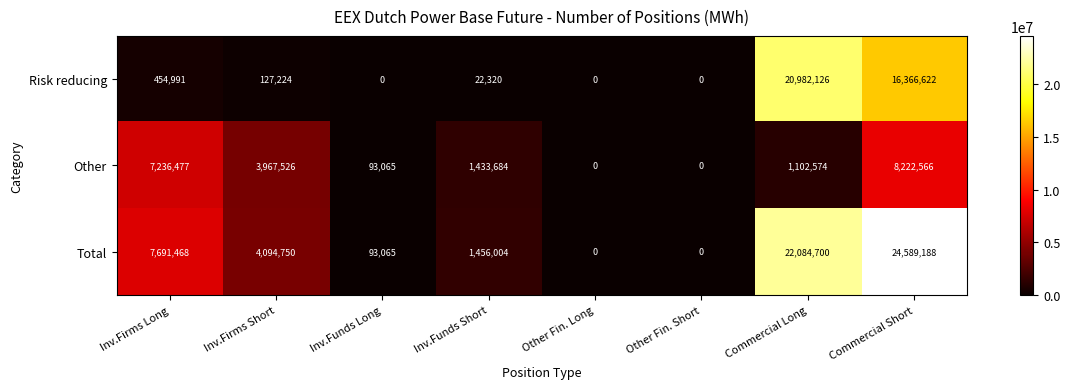

Reading left to right, extract all data points from this chart.

Risk reducing: 454991	127224	0	22320	0	0	20982126	16366622
Other: 7236477	3967526	93065	1433684	0	0	1102574	8222566
Total: 7691468	4094750	93065	1456004	0	0	22084700	24589188